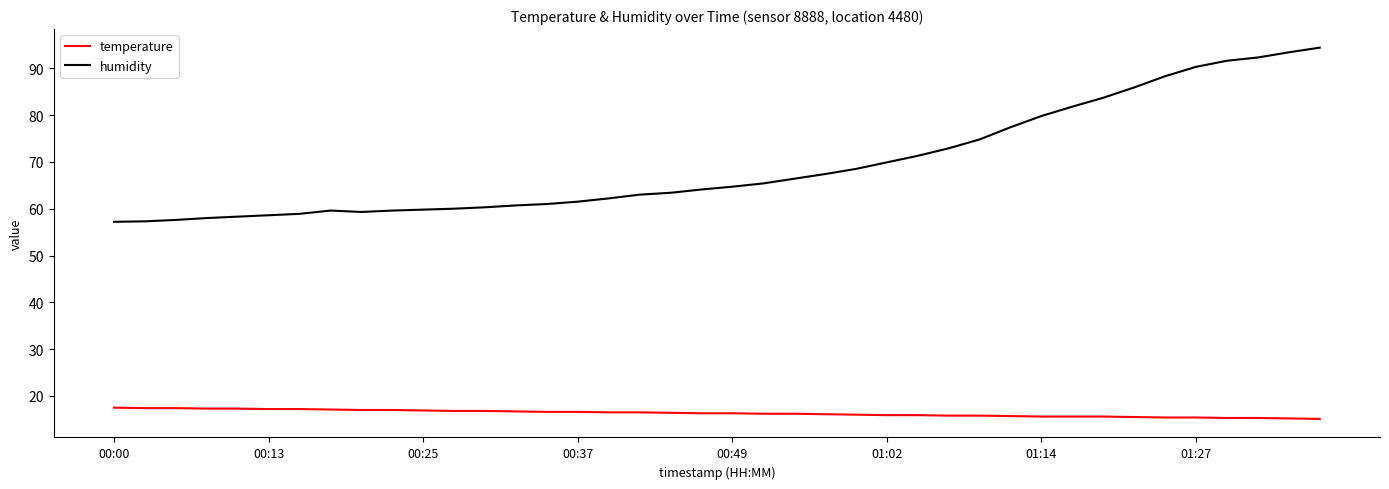

Which series has the widest spread of values?

humidity